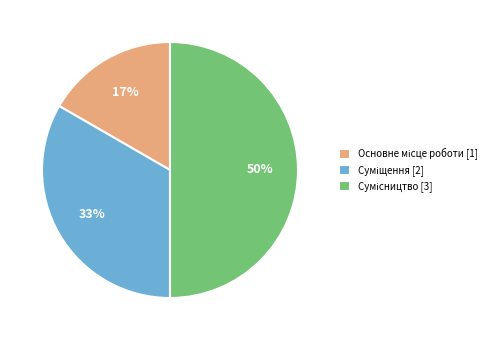

To the nearest percent, what is the average slice percentage?

33%